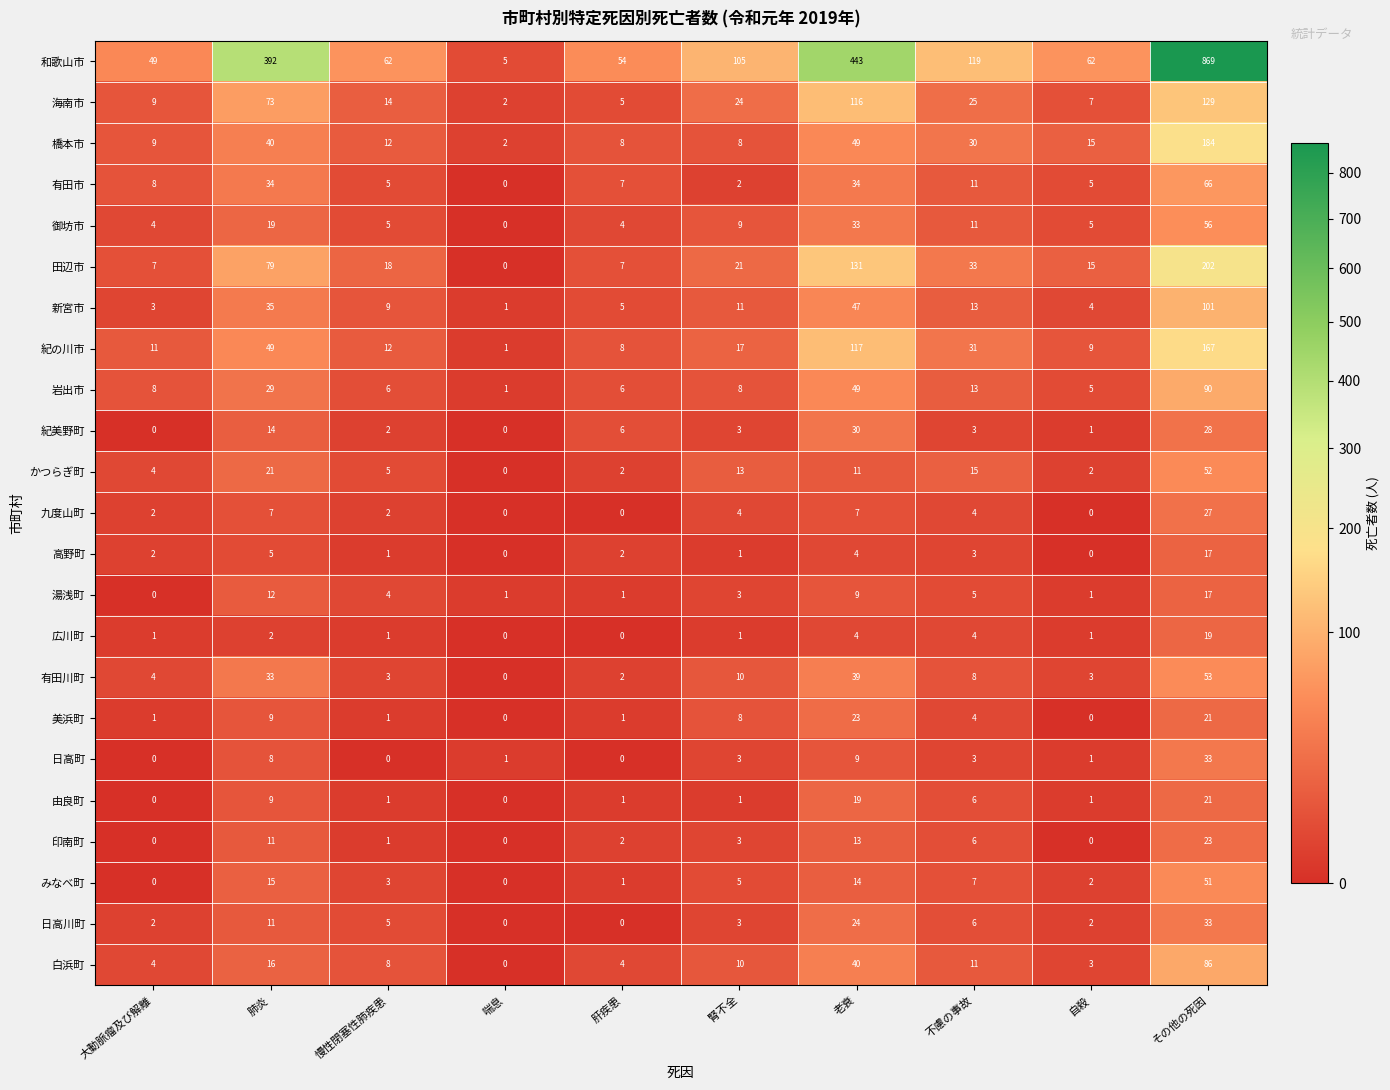

At which category is the sum across all series the highest?

その他の死因